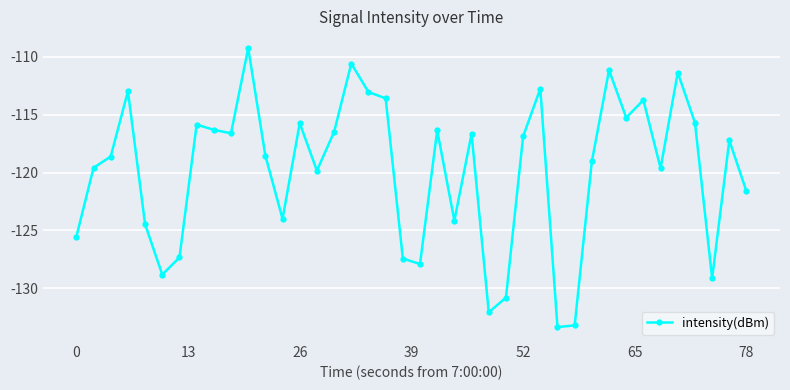

What is the difference between the maximum and second lowest values?

24.0